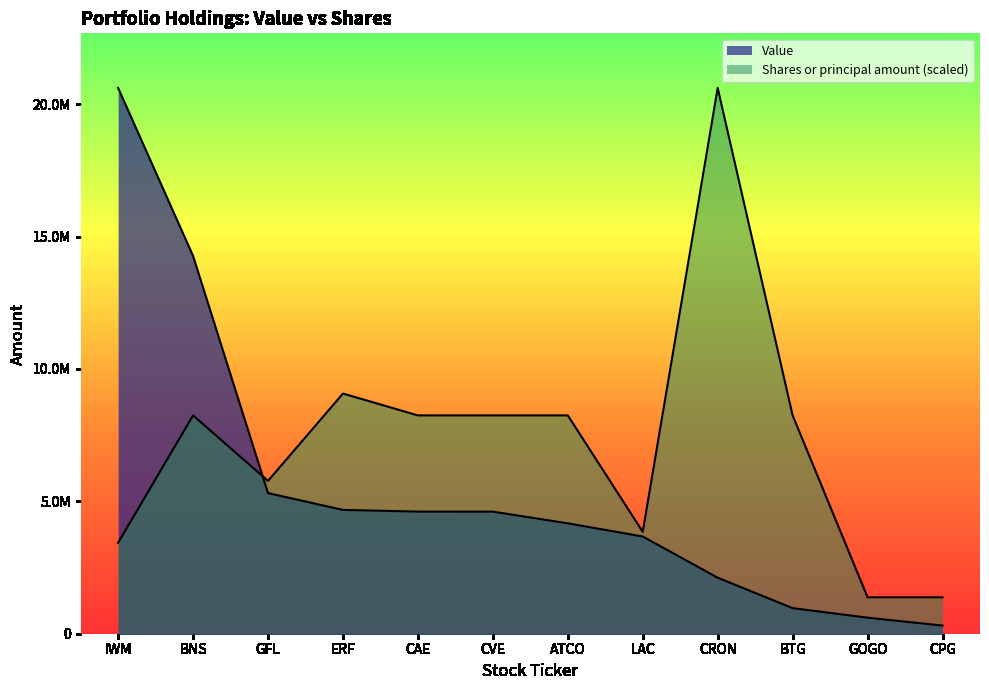

True or false: Shares or principal amount has a value of 3822966.0 at BNS.

False